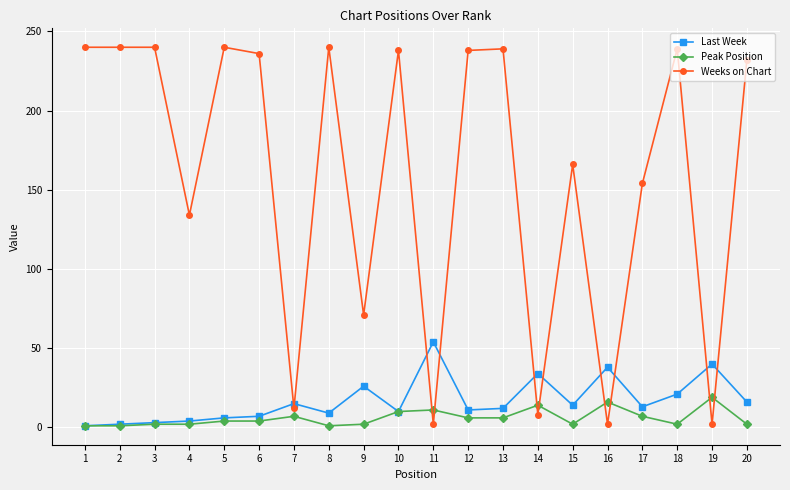

What is the approximate value of Last Week at 17, to the nearest 10?

10